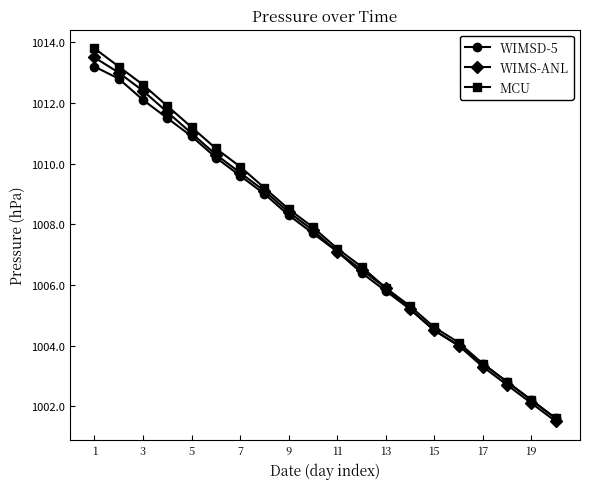

How many series are shown in this chart?

3